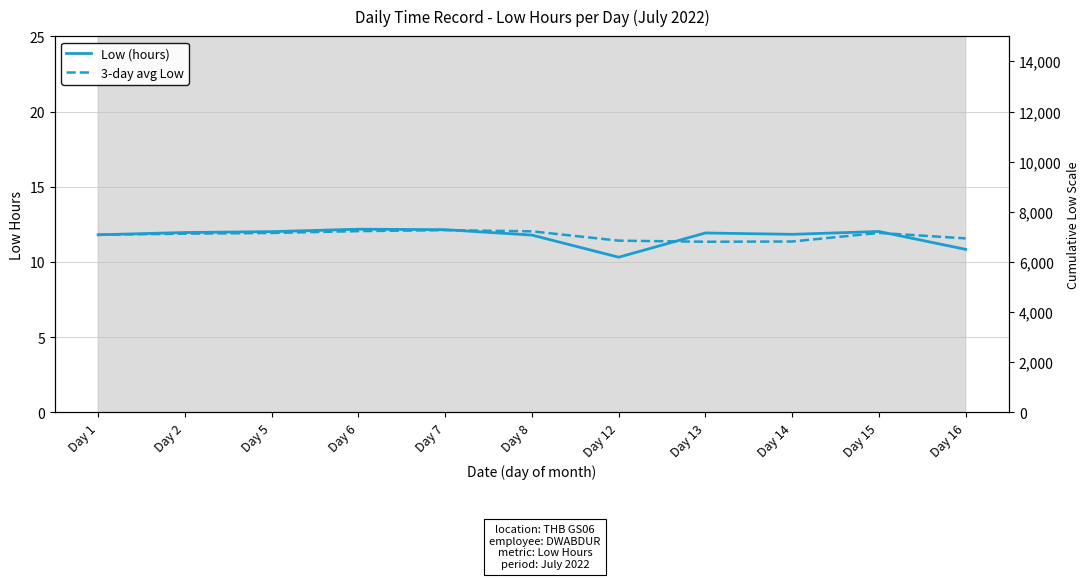

Where is 3-day avg Low nearest to the value 11?

Day 13